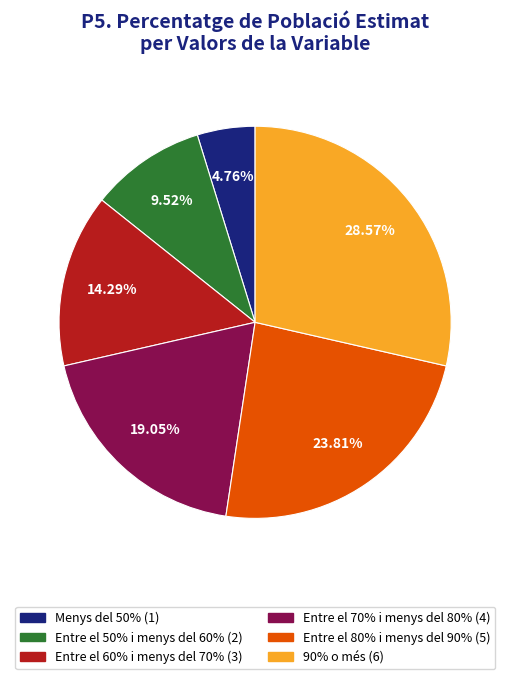

What portion of the pie excludes Entre el 70% i menys del 80%?

81.0%